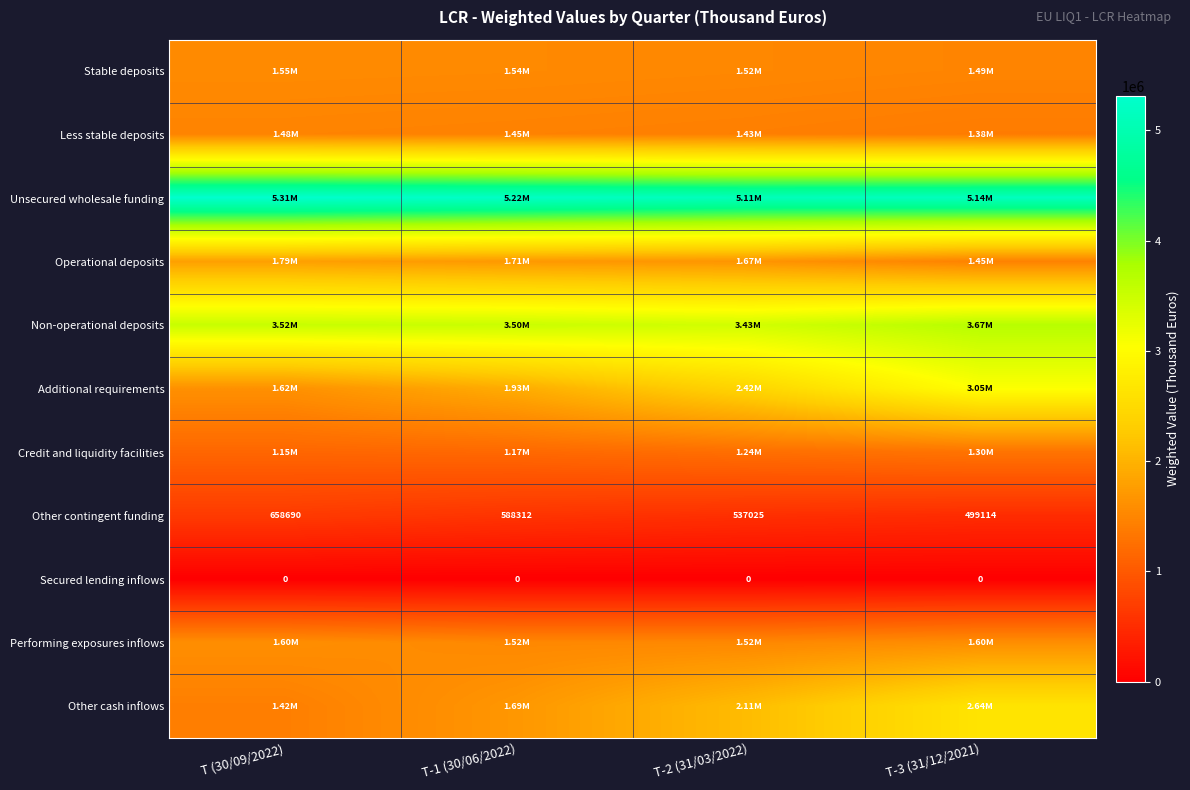

At which category does the chart reach its peak across all series?

T (30/09/2022)